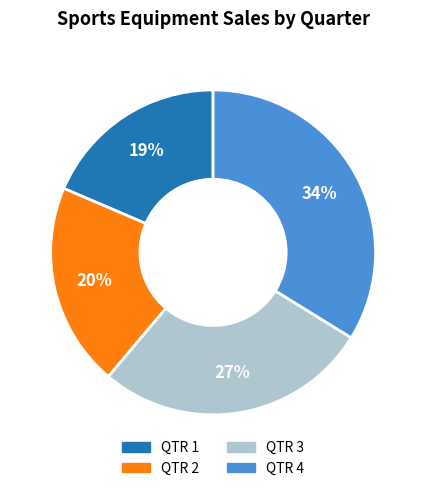

How many segments does this pie chart have?

4